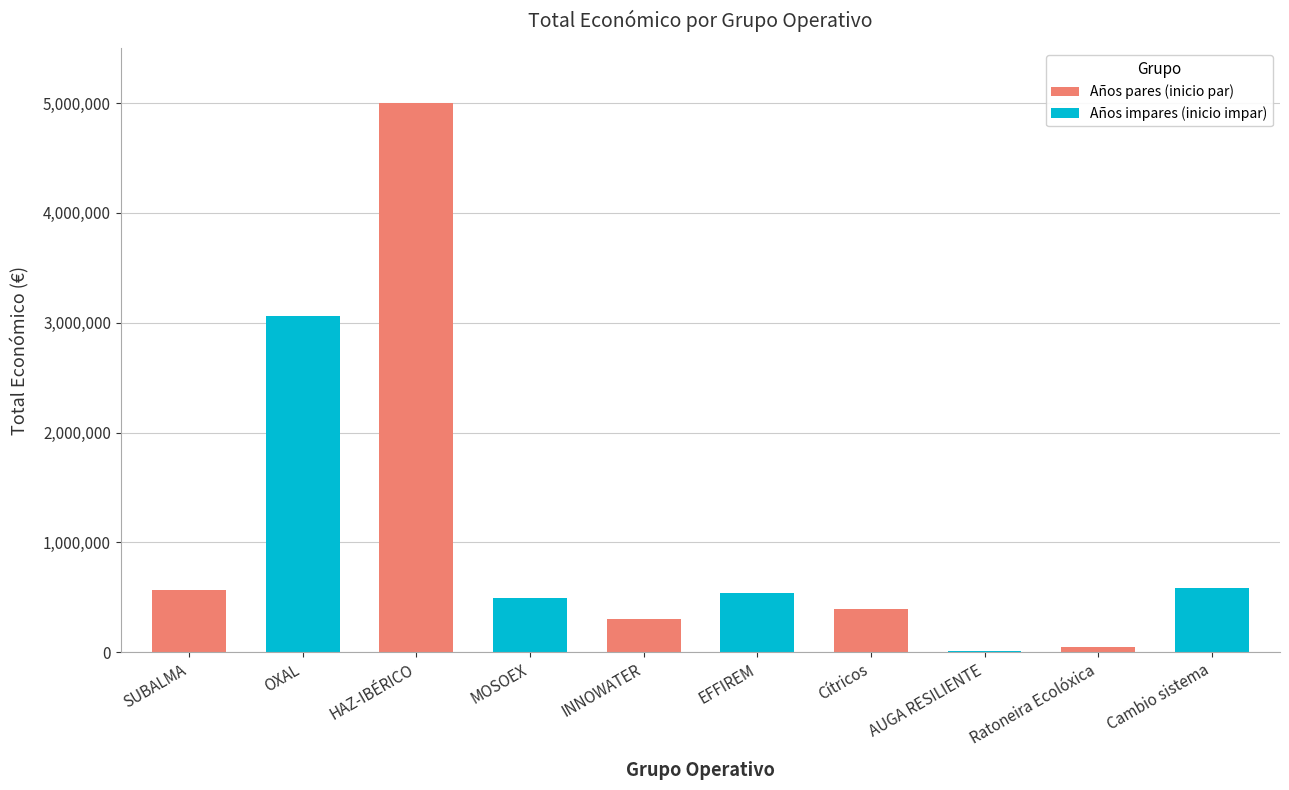

What is the greatest value displayed?

4995722